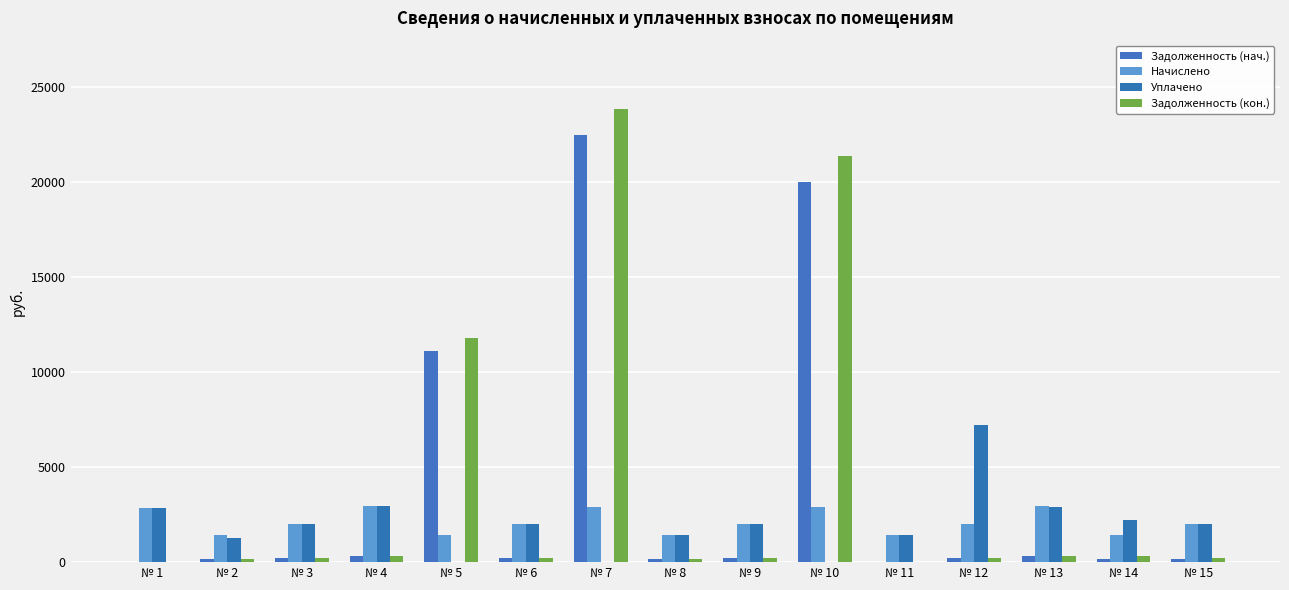

How many distinct data groups are displayed?

4